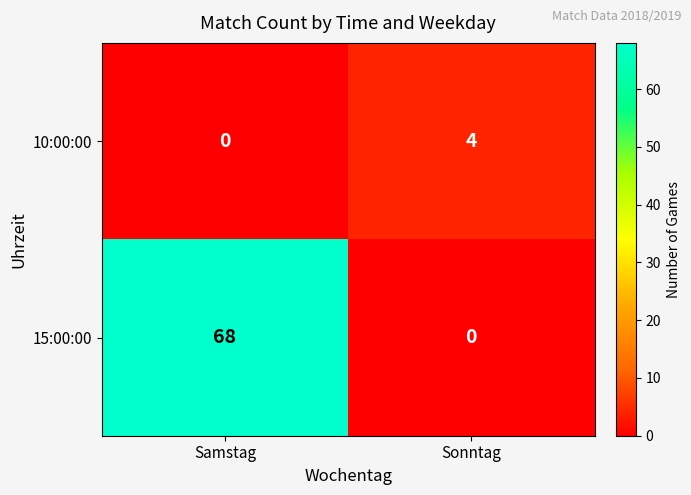

What is the difference between the highest and lowest values at Sonntag?

4